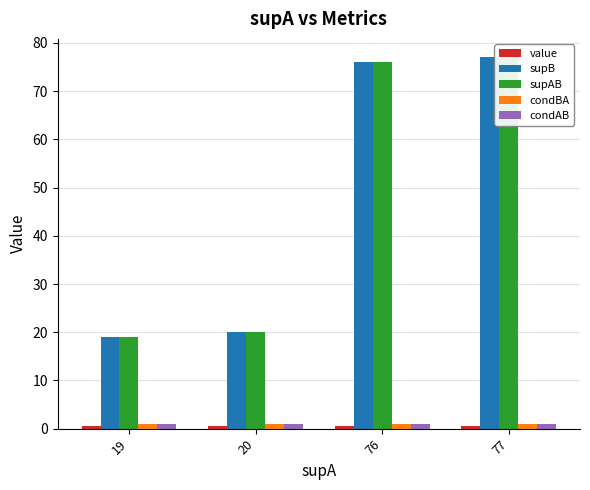

List the labels in order of condBA value, smallest first.

19, 20, 76, 77